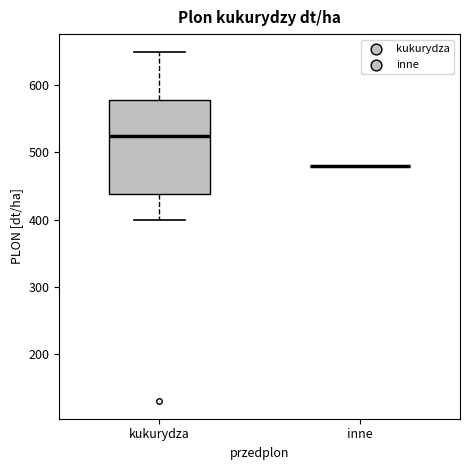

Reading left to right, read every box against the y-axis: the position of its median line, the range the box covers, and the ends of its whiskers. The values are not printed on the chart, so give them approximately, as read against the axis.

kukurydza: median 530, box 440 to 580, whiskers 400 to 650
inne: box collapsed to a line at 480, whiskers 480 to 480